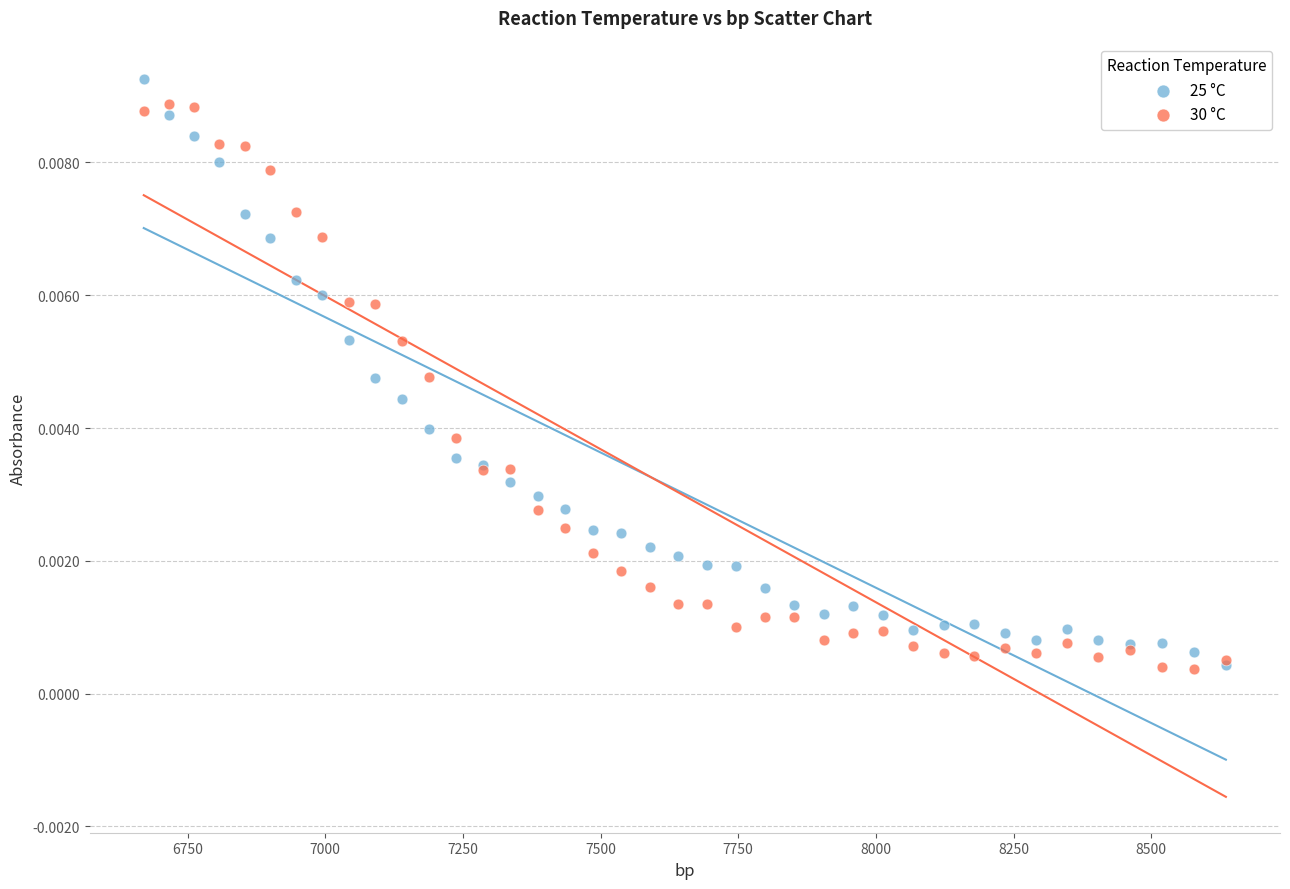

What are all the series names shown in the legend?

25 °C, 30 °C